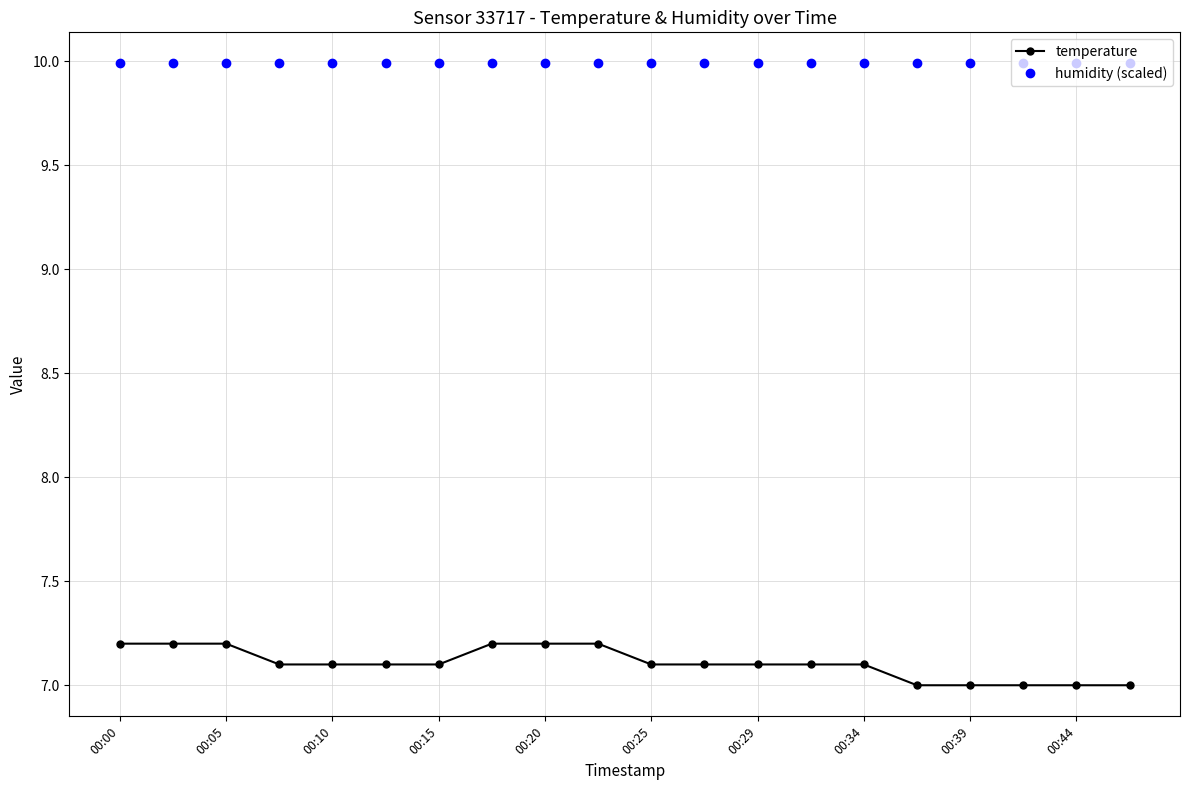

True or false: humidity (scaled) and temperature cross at least once.

False